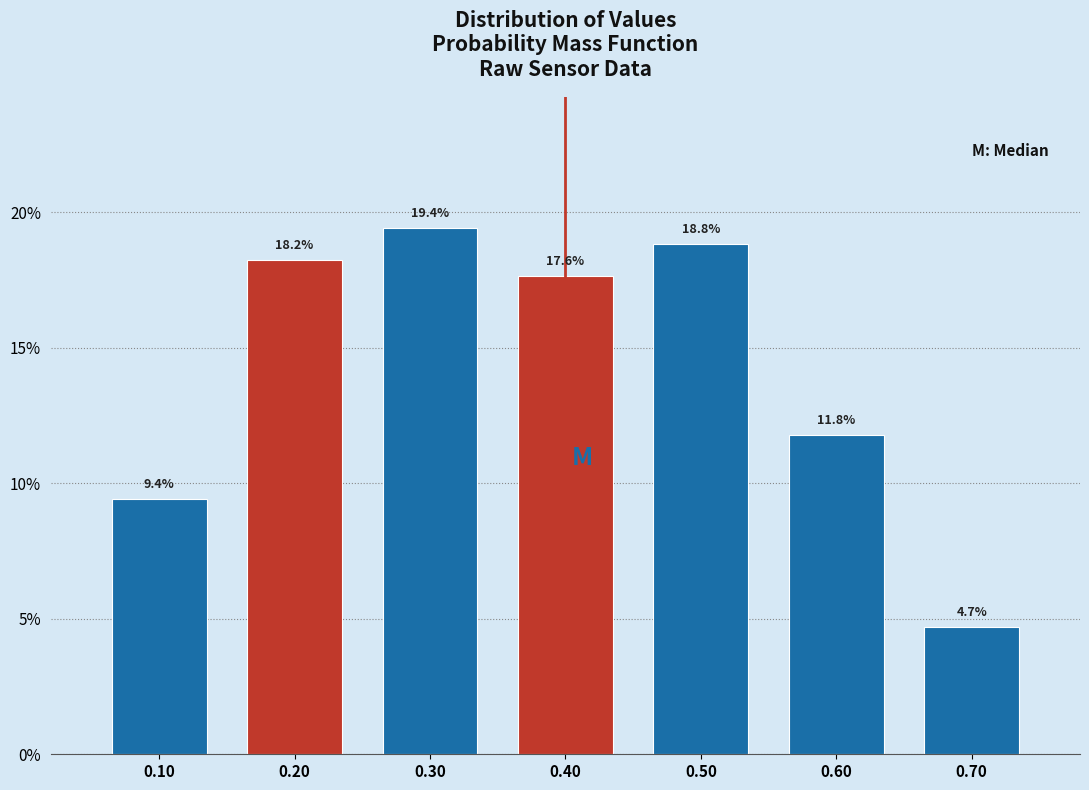

Reading left to right, list all the values displayed in this chart.

9.4	18.2	19.4	17.6	18.8	11.8	4.7